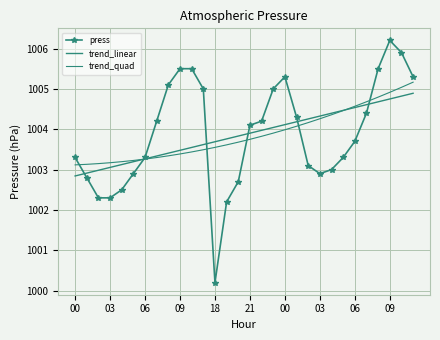

Reading left to right, what are all the values shown in this chart?

press: 1003.3	1002.8	1002.3	1002.3	1002.5	1002.9	1003.3	1004.2	1005.1	1005.5	1005.5	1005.0	1000.2	1002.2	1002.7	1004.1	1004.2	1005.0	1005.3	1004.3	1003.1	1002.9	1003.0	1003.3	1003.7	1004.4	1005.5	1006.2	1005.9	1005.3
trend_linear: 1002.8	1002.9	1003.0	1003.1	1003.1	1003.2	1003.3	1003.3	1003.4	1003.5	1003.5	1003.6	1003.7	1003.8	1003.8	1003.9	1004.0	1004.0	1004.1	1004.2	1004.3	1004.3	1004.4	1004.5	1004.5	1004.6	1004.7	1004.7	1004.8	1004.9
trend_quad: 1003.1	1003.1	1003.1	1003.2	1003.2	1003.2	1003.3	1003.3	1003.3	1003.4	1003.4	1003.5	1003.6	1003.6	1003.7	1003.8	1003.8	1003.9	1004.0	1004.1	1004.2	1004.3	1004.4	1004.5	1004.6	1004.7	1004.8	1004.9	1005.0	1005.2